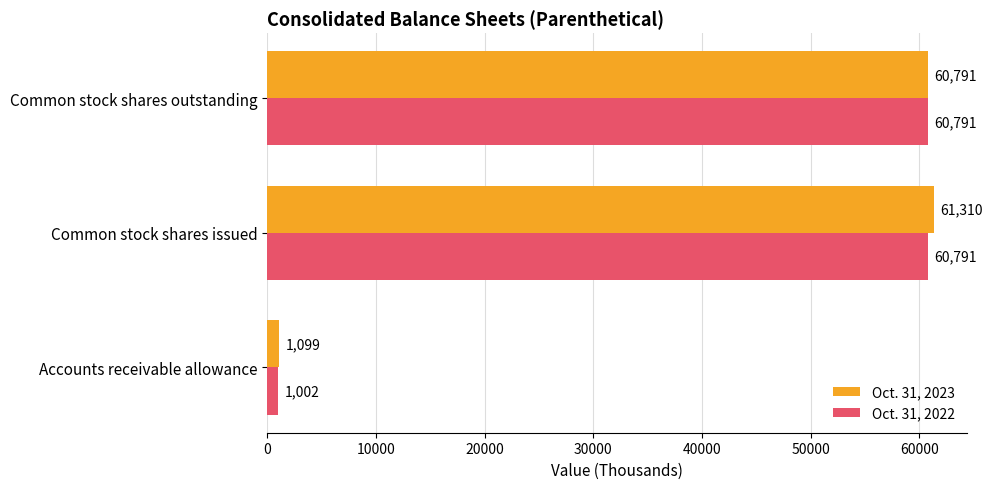

List the labels in order of Oct. 31, 2023 value, largest first.

Common stock shares issued, Common stock shares outstanding, Accounts receivable allowance